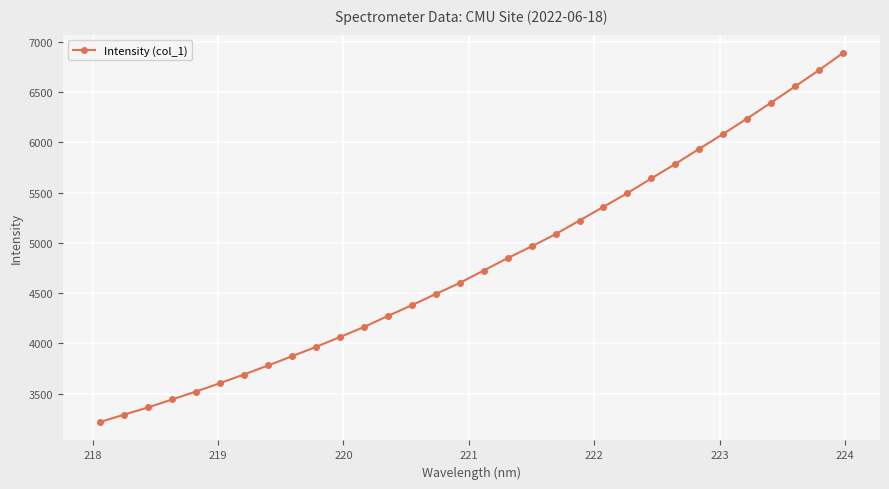

What is the difference between the second highest and minimum values?

3502.8